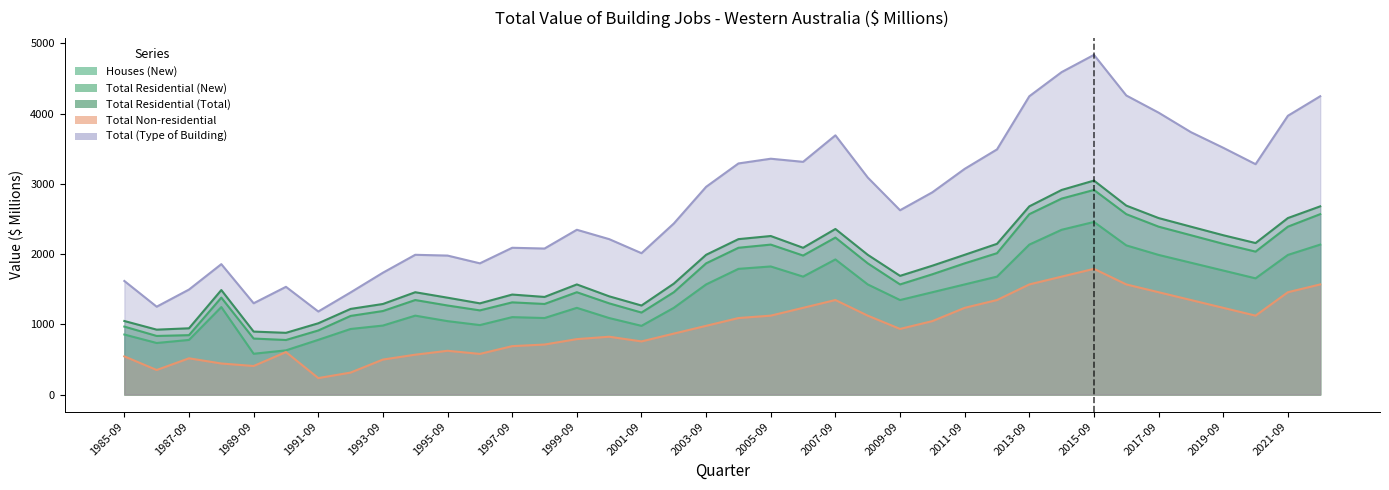

Between 1991-09 and 2004-09, which is larger?

2004-09